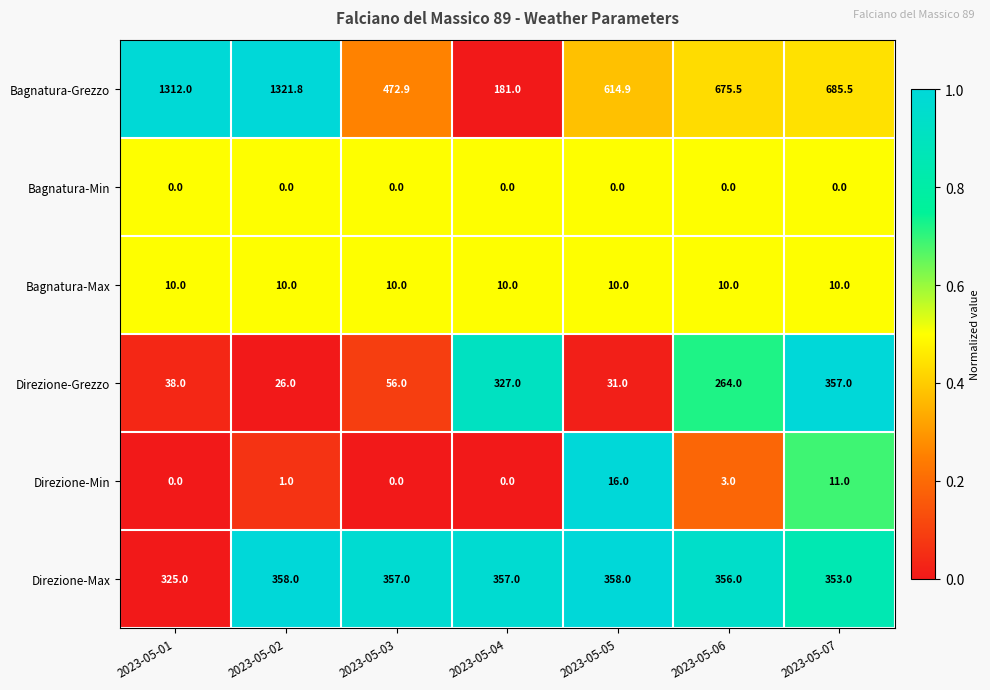

What is the average value of the Bagnatura-Max series?

10.0